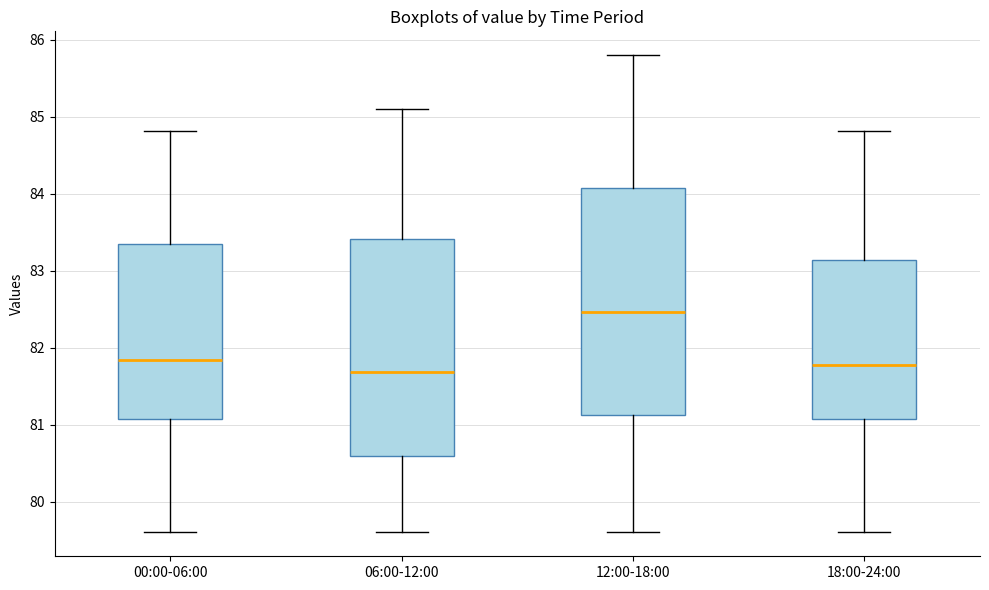

Reading left to right, read every box against the y-axis: the position of its median line, the range the box covers, and the ends of its whiskers. The values are not printed on the chart, so give them approximately, as read against the axis.

00:00-06:00: median 81.8, box 81.1 to 83.4, whiskers 79.6 to 84.8
06:00-12:00: median 81.7, box 80.6 to 83.4, whiskers 79.6 to 85.1
12:00-18:00: median 82.5, box 81.1 to 84.1, whiskers 79.6 to 85.8
18:00-24:00: median 81.8, box 81.1 to 83.1, whiskers 79.6 to 84.8